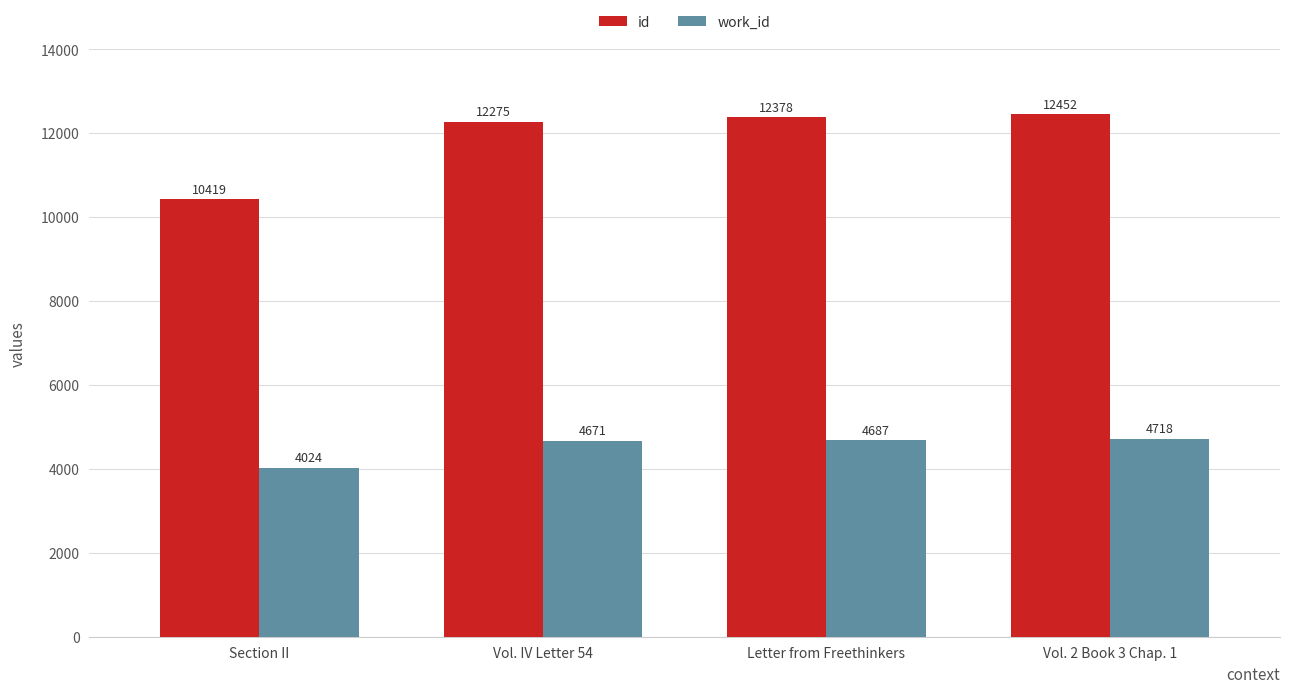

What are all the series names shown in the legend?

id, work_id